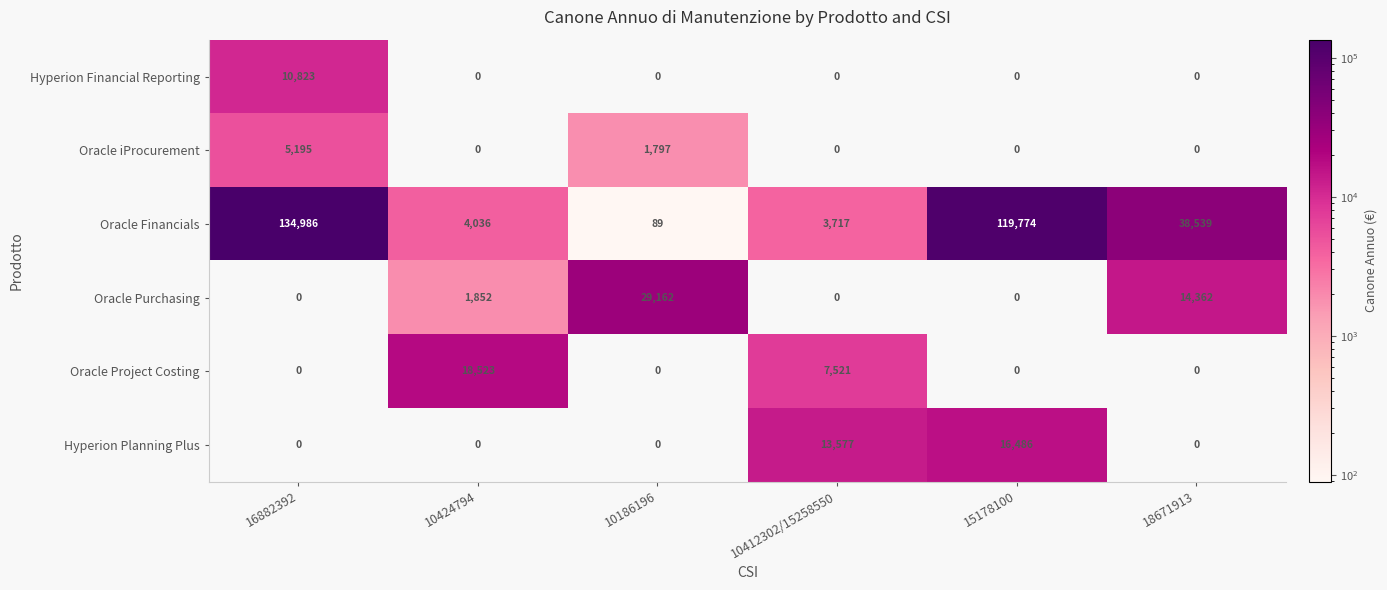

Between 16882392 and 15178100, which series saw the biggest shift?

Hyperion Planning Plus